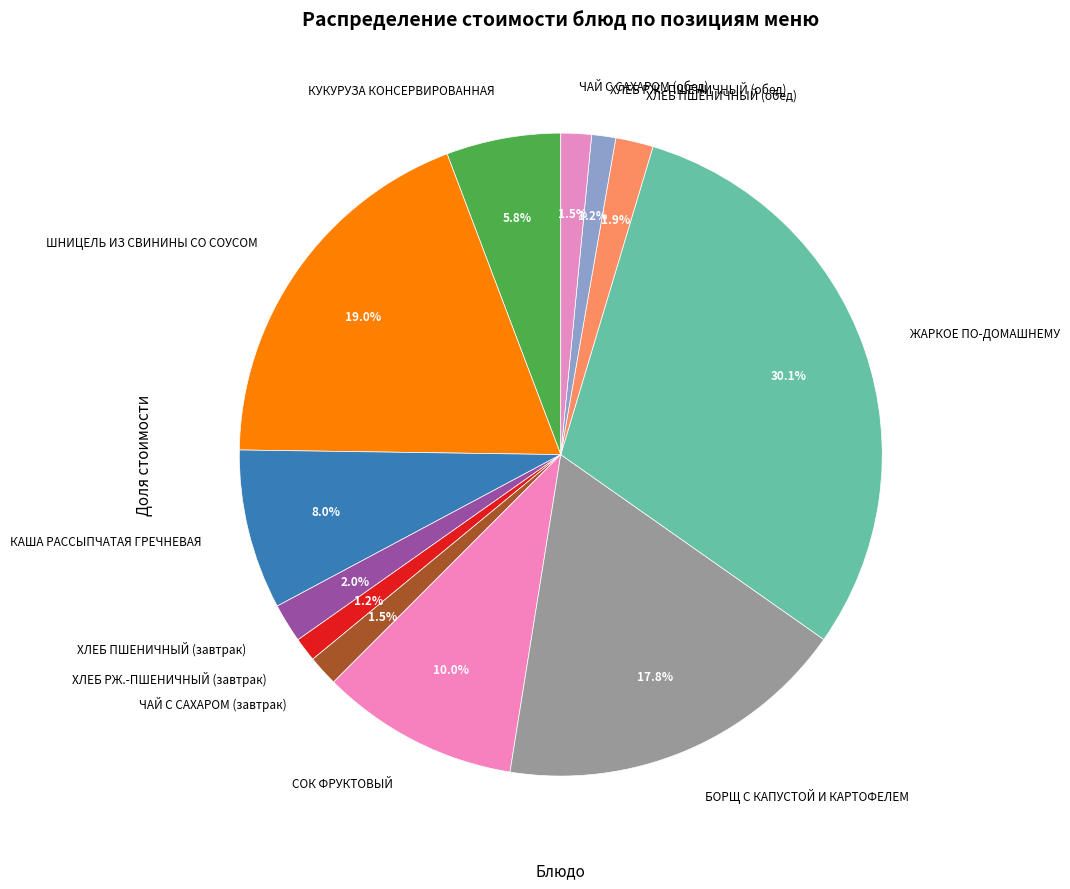

Count the number of slices in the pie.

12